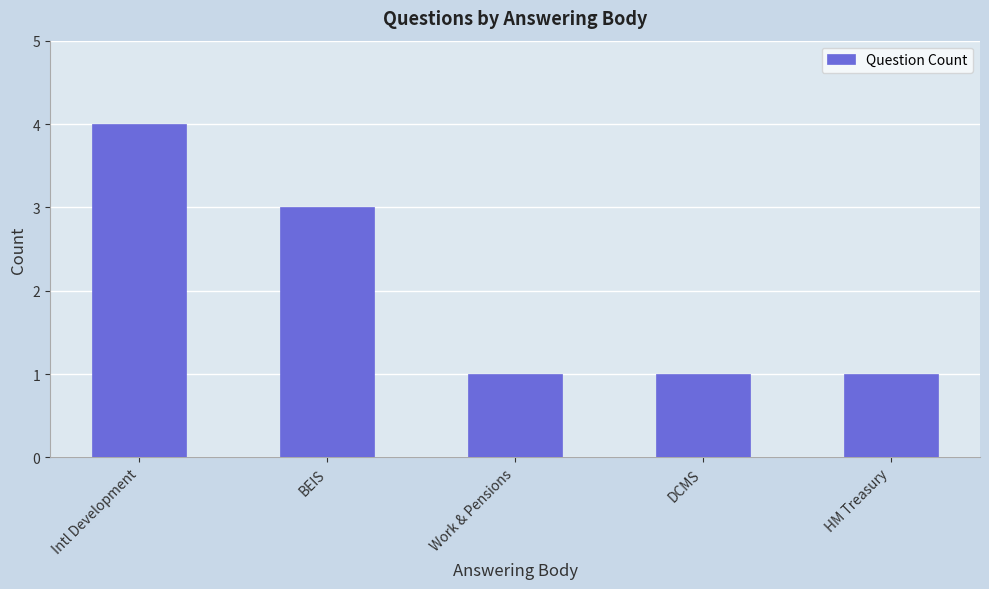

What is the change in value from Intl Development to BEIS?

-1